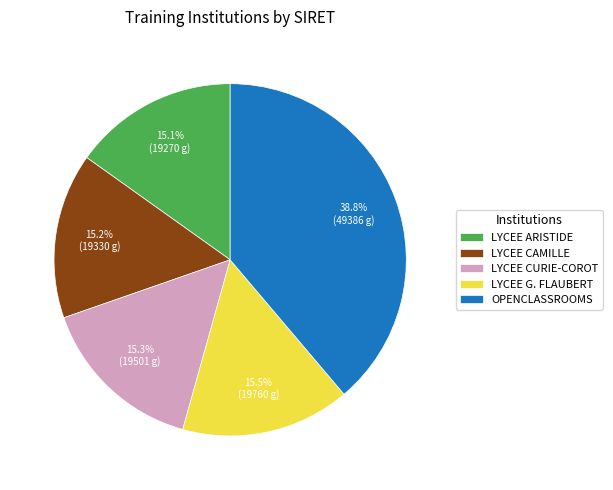

Is there a majority slice in this chart?

No